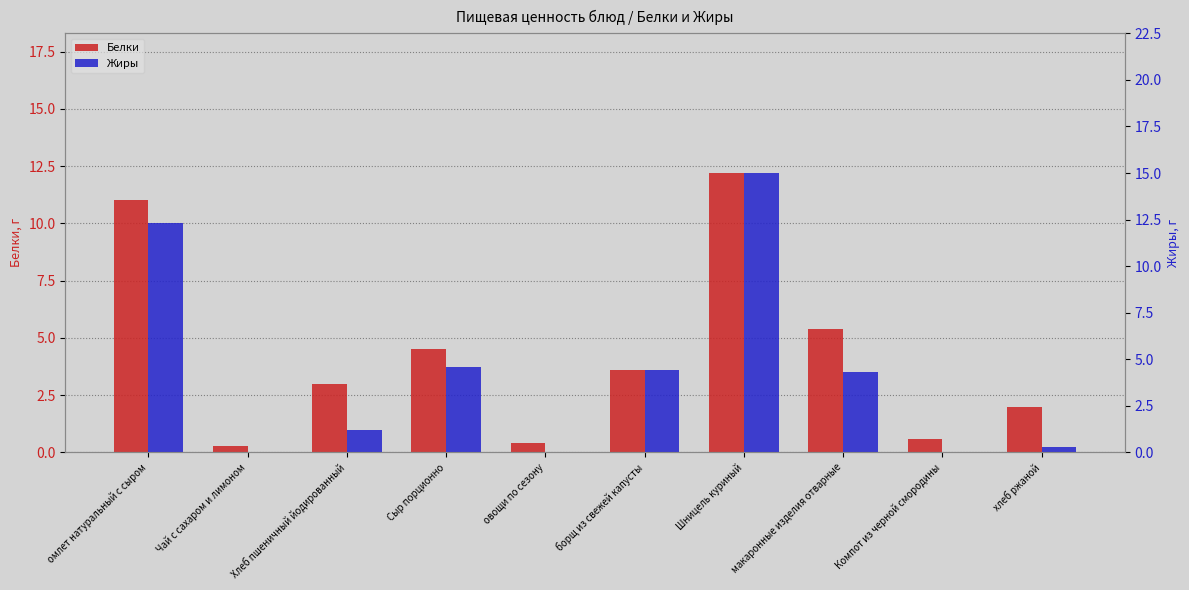

How many positive values does the Жиры series have?

7